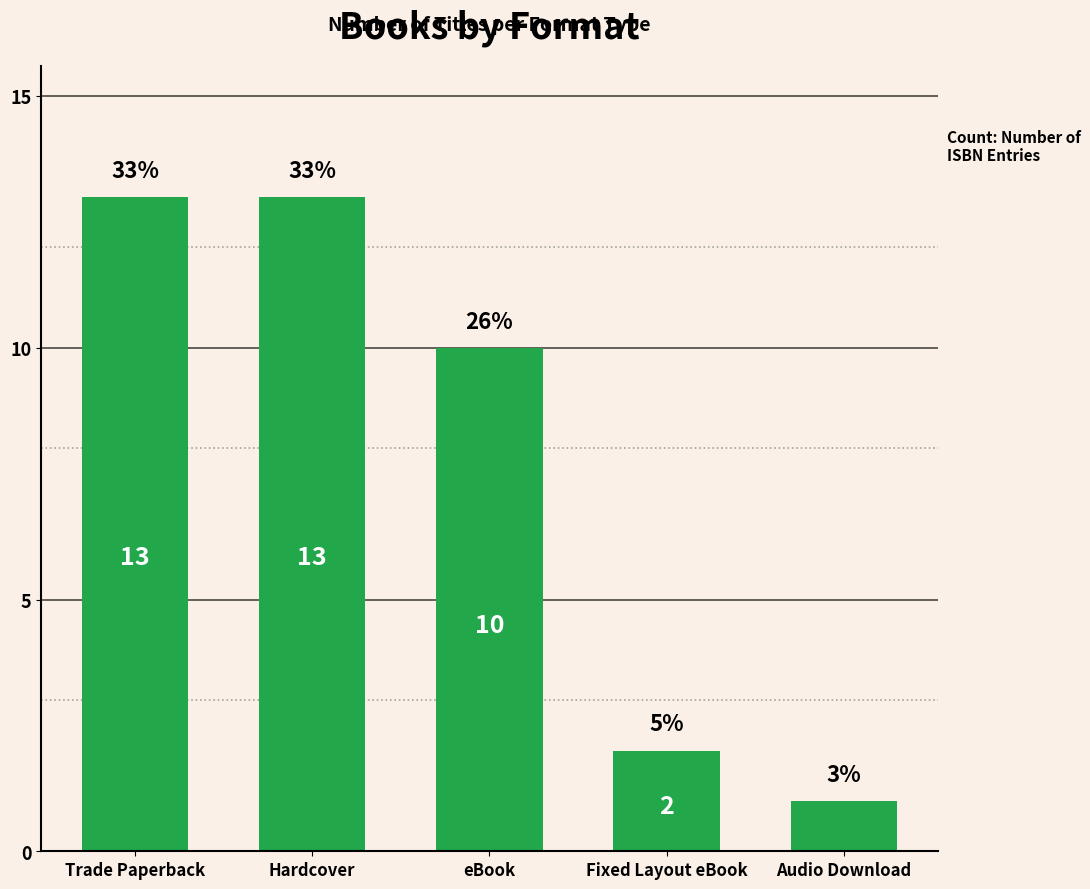

What is the label of the 5th bar from the right?

Trade Paperback